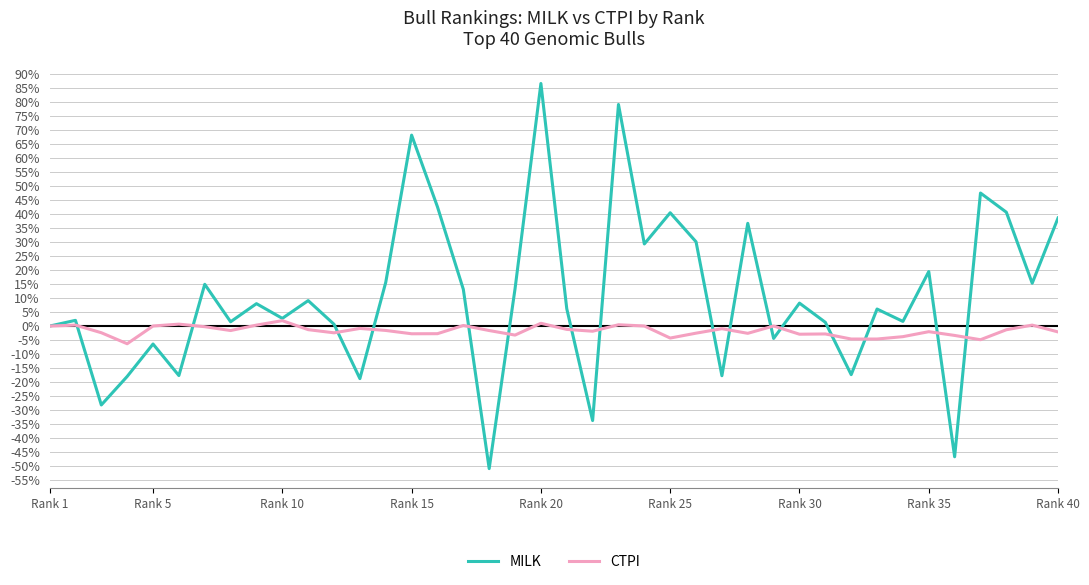

List the series in order of their peak value, lowest first.

CTPI, MILK